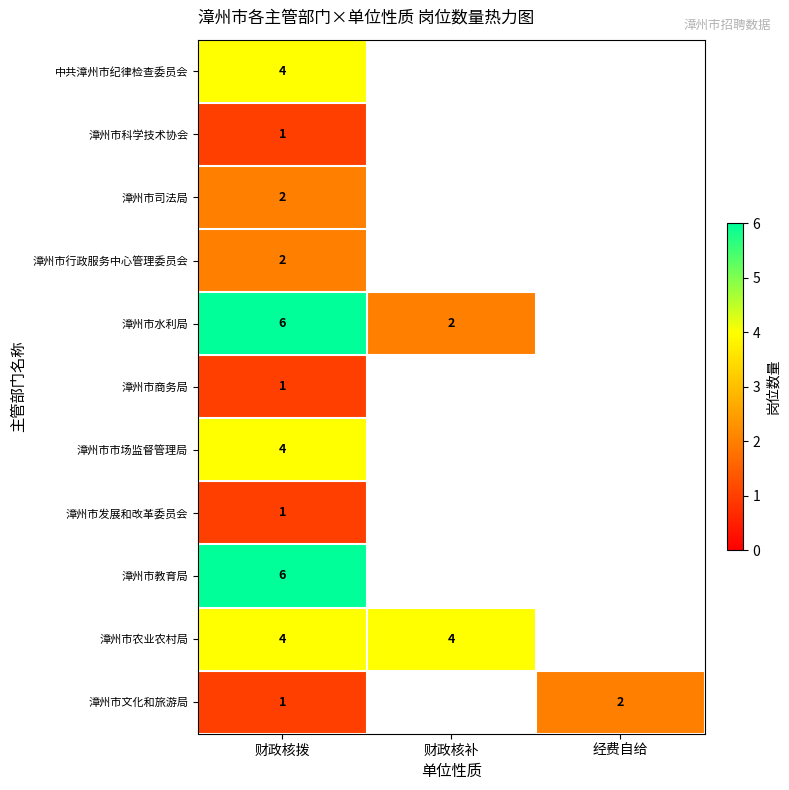

What is the spread (max minus min) of values at 财政核拨?

5